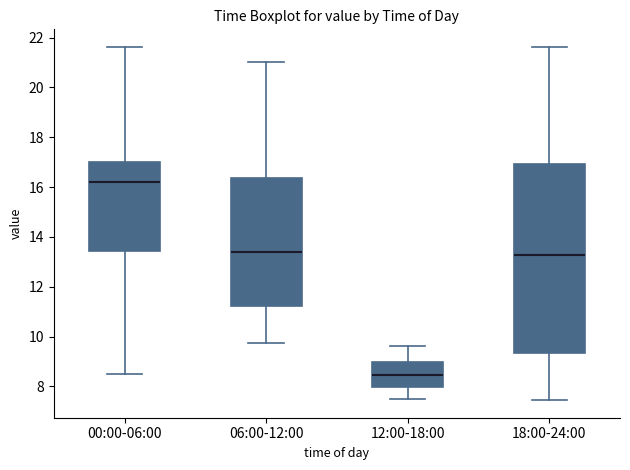

Reading left to right, read every box against the y-axis: the position of its median line, the range the box covers, and the ends of its whiskers. The values are not printed on the chart, so give them approximately, as read against the axis.

00:00-06:00: median 16.2, box 13.4 to 17.0, whiskers 8.6 to 21.6
06:00-12:00: median 13.4, box 11.2 to 16.4, whiskers 9.8 to 21.0
12:00-18:00: median 8.4, box 8.0 to 9.0, whiskers 7.6 to 9.6
18:00-24:00: median 13.2, box 9.4 to 17.0, whiskers 7.4 to 21.6